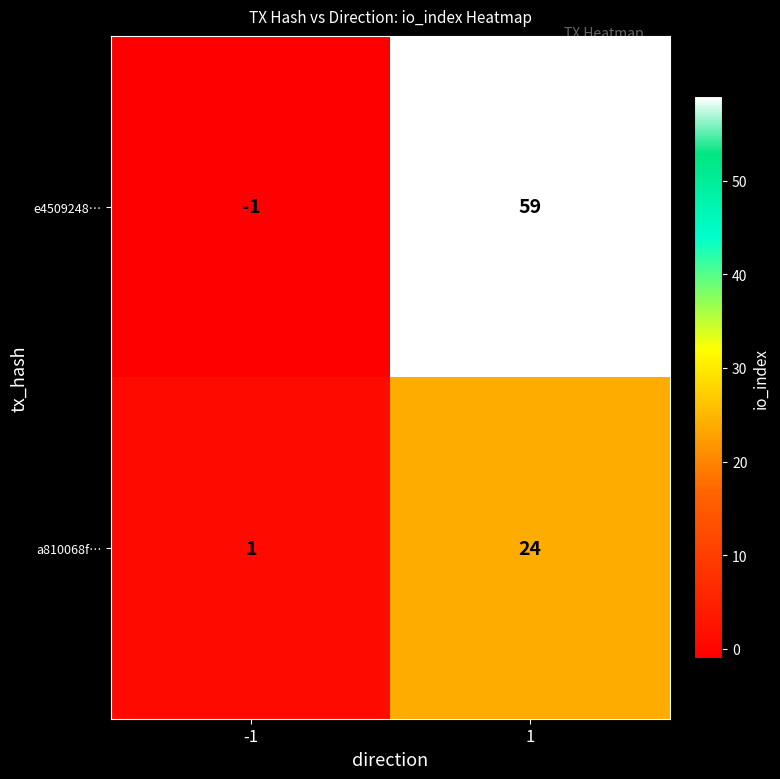

True or false: a810068f… has a value of 13 at 1.

False